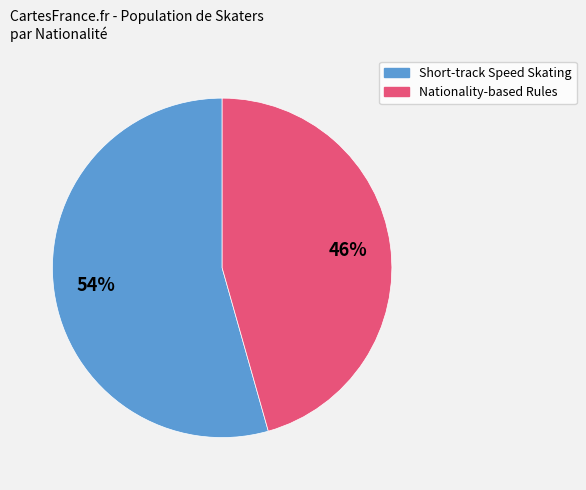

Does any single category account for the majority?

Yes